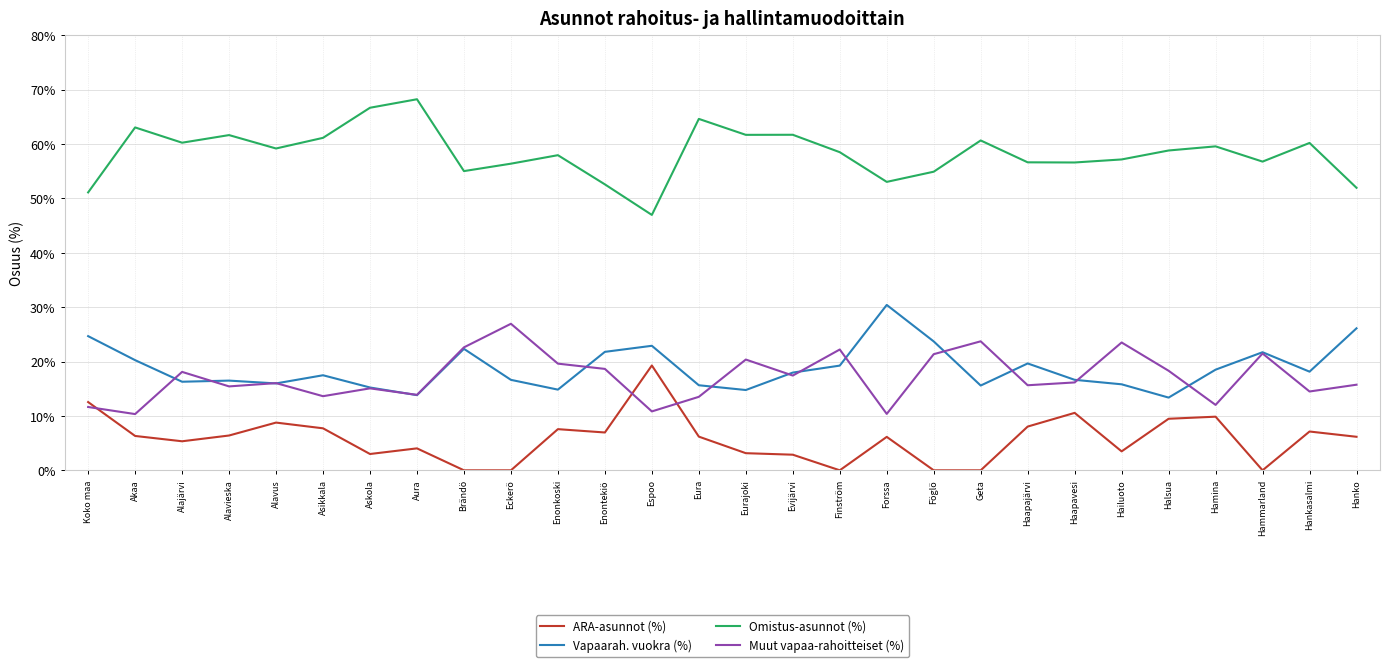

True or false: Muut vapaa-rahoitteiset (%) has a value of 2.7 at Akaa.

False